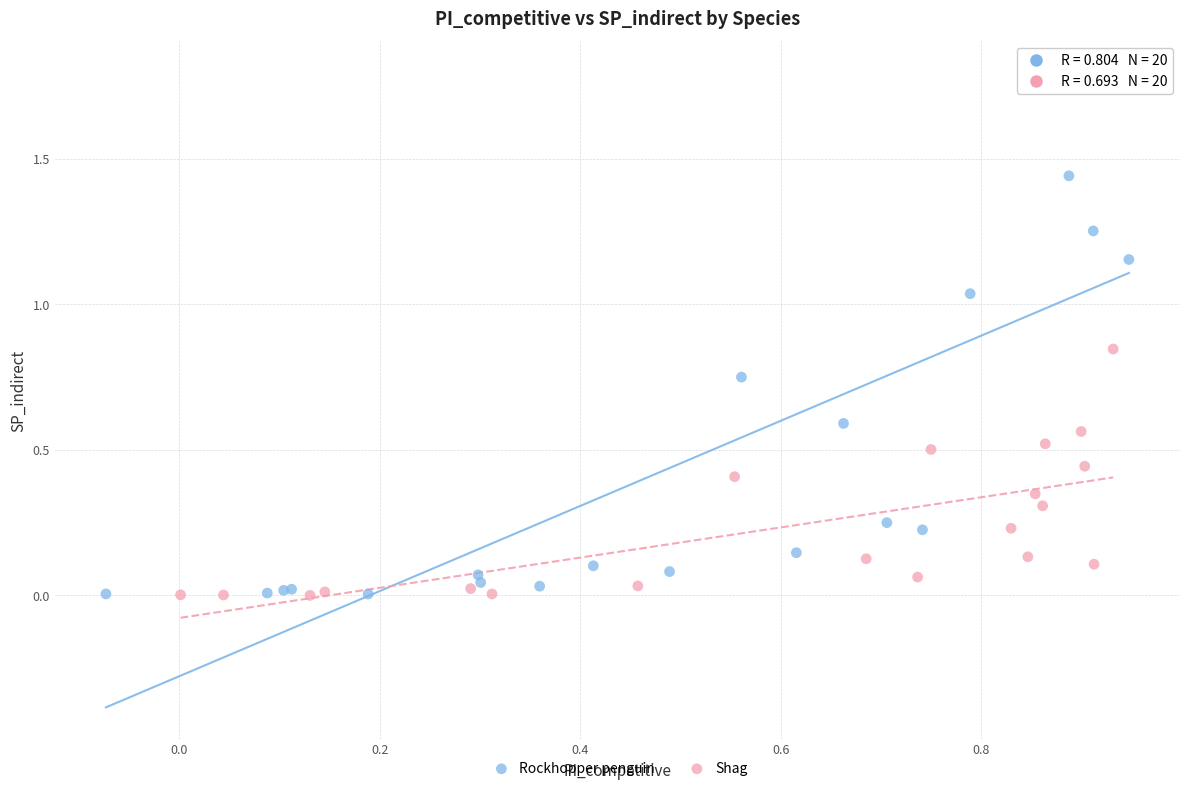

Which series reaches the maximum Y coordinate?

Rockhopper penguin